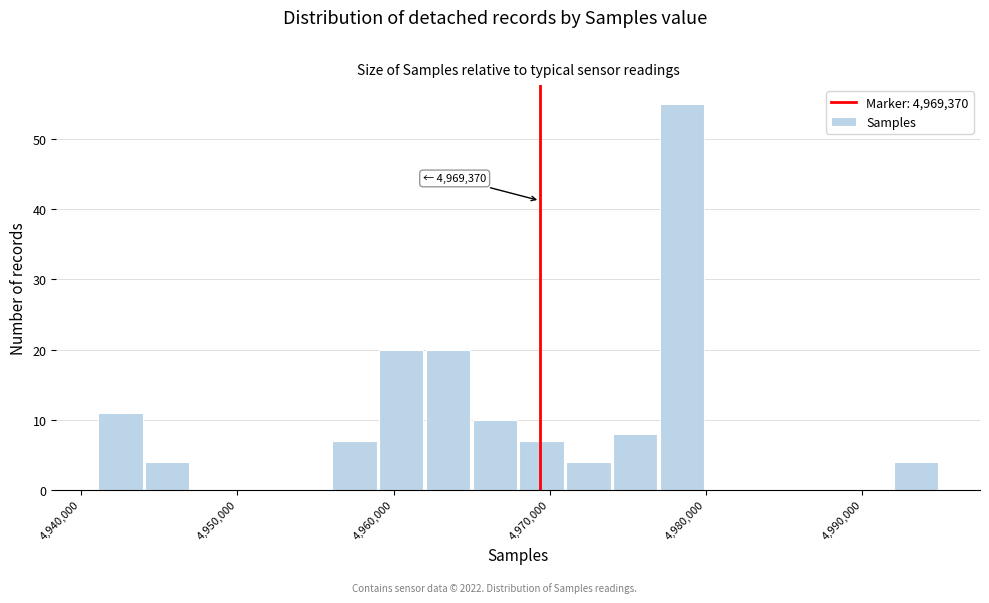

Around what value on the x-axis is the tallest bar? Give the approximate position of its centre, as read against the axis.

4978000